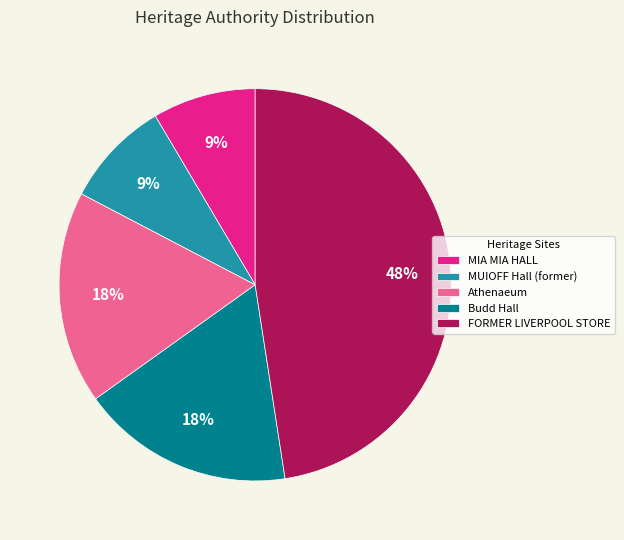

What percentage is the MUIOFF Hall (former) slice, to the nearest percent?

9%